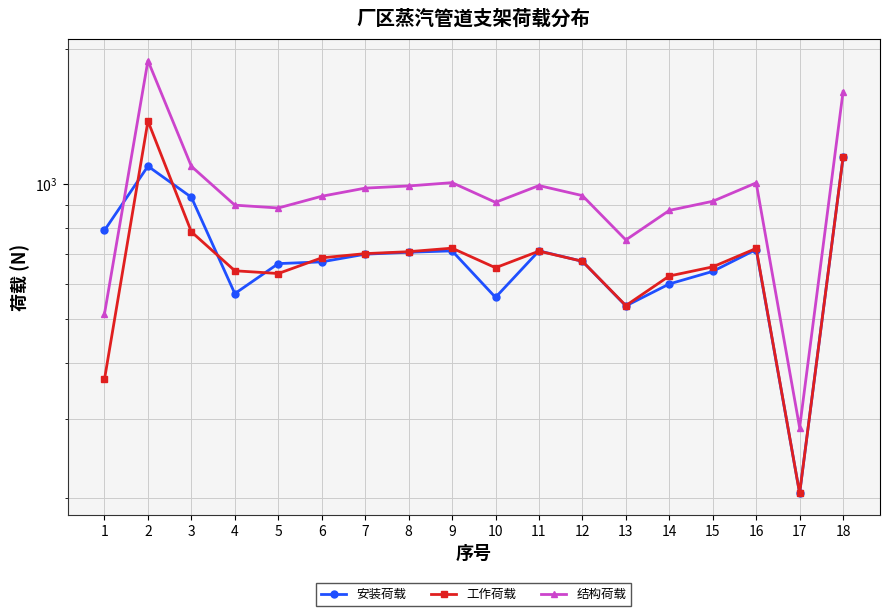

What is the sum of the 工作荷载 values at 5 and 16?

1353